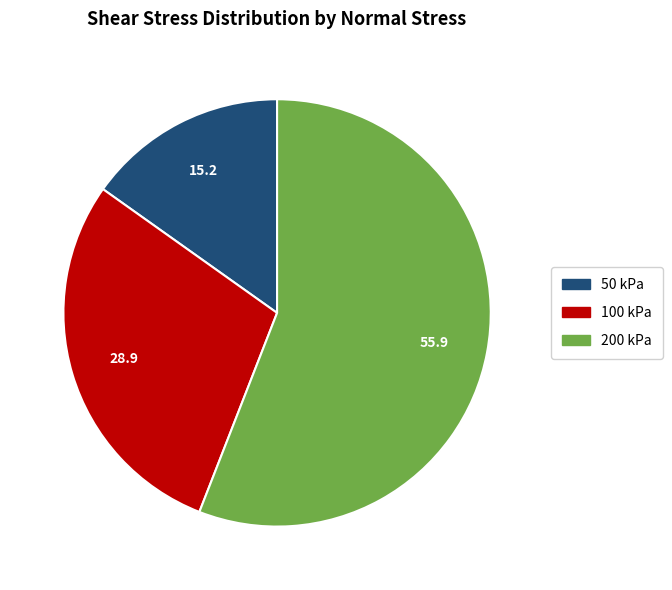

How many segments does this pie chart have?

3